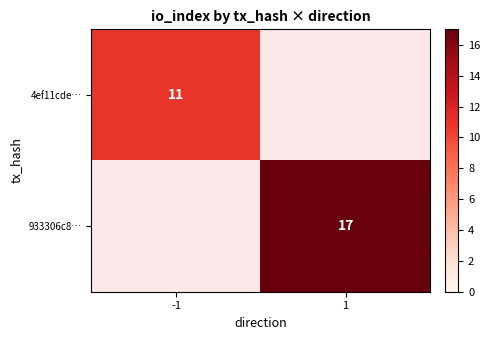

The value of 933306c8… at 1 is 23. True or false?

False